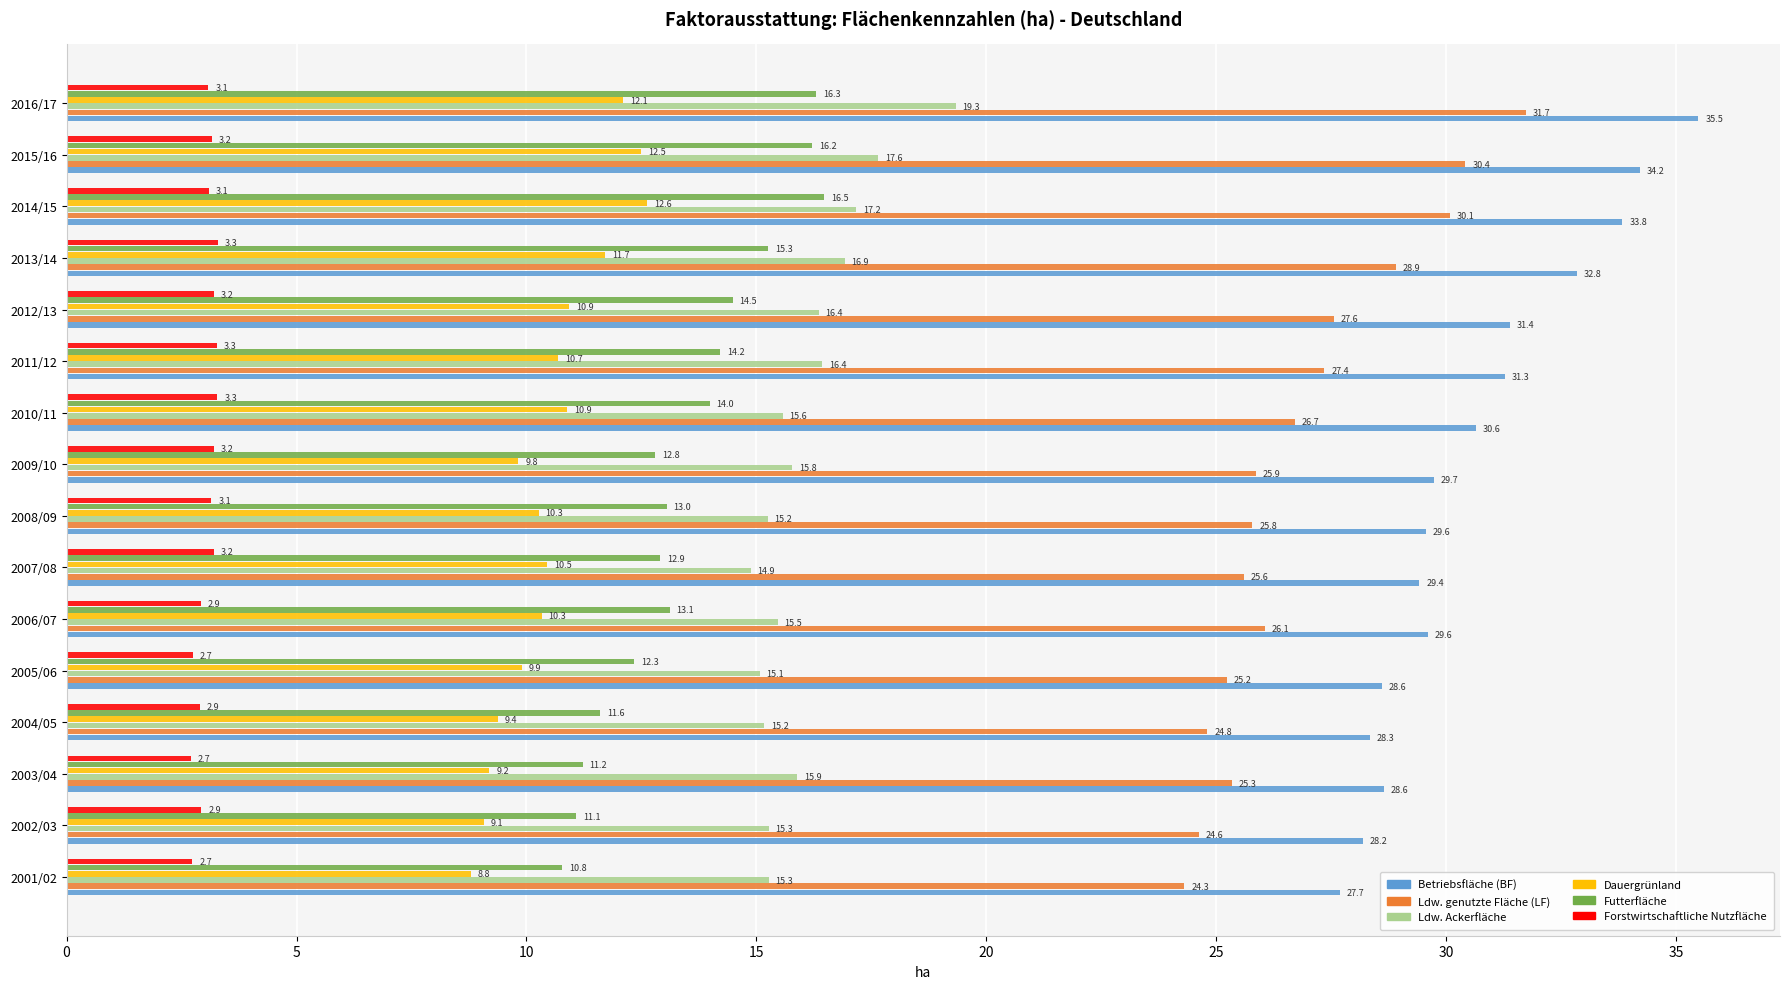

What is the minimum value for Ldw. genutzte Fläche (LF)?

24.3